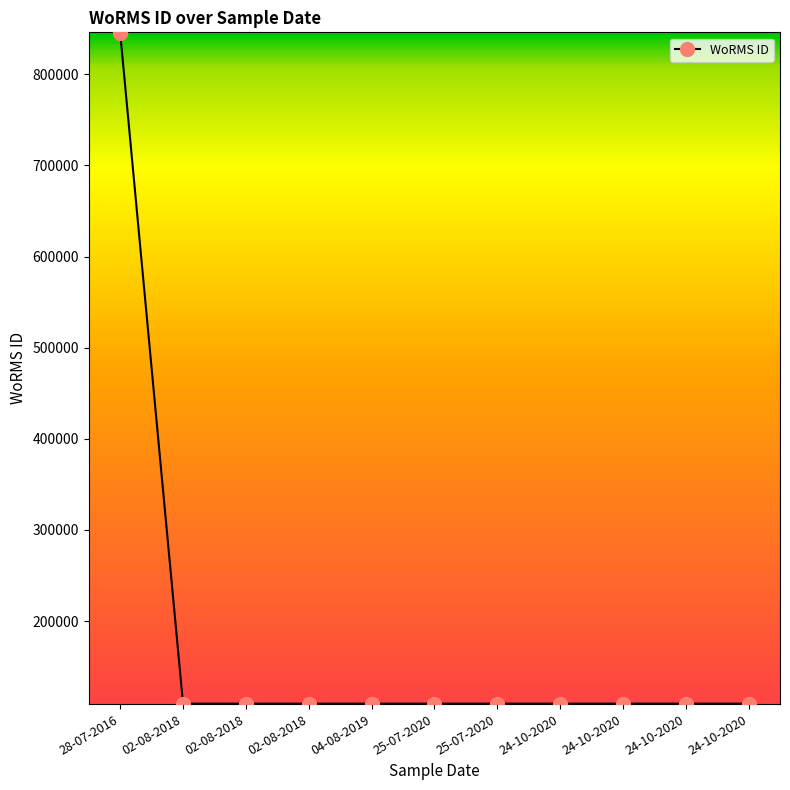

What is the sum of the values at 24-10-2020 and 02-08-2018?

218946